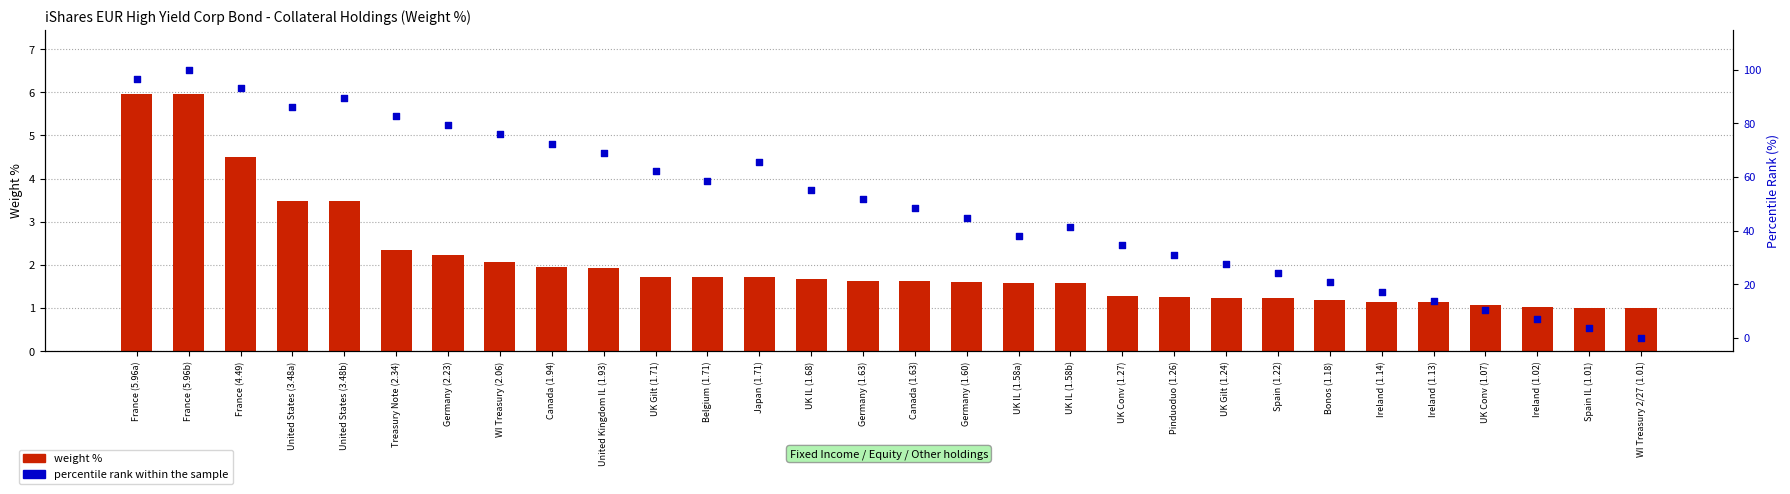

Which series has the widest spread of Y values?

percentile rank within the sample